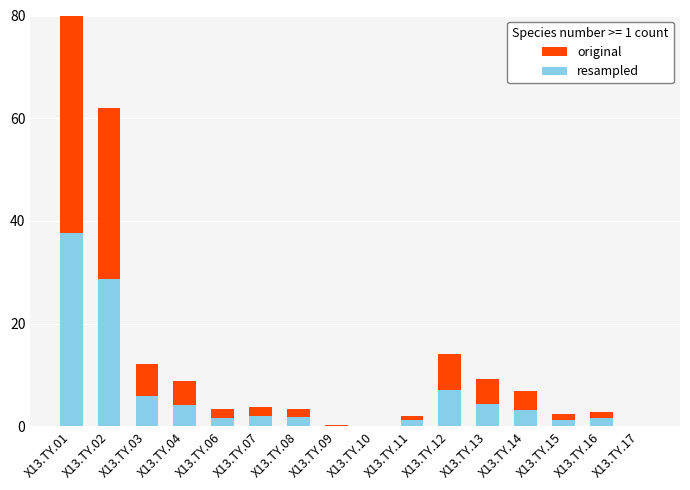

Count the number of data series in this chart.

2